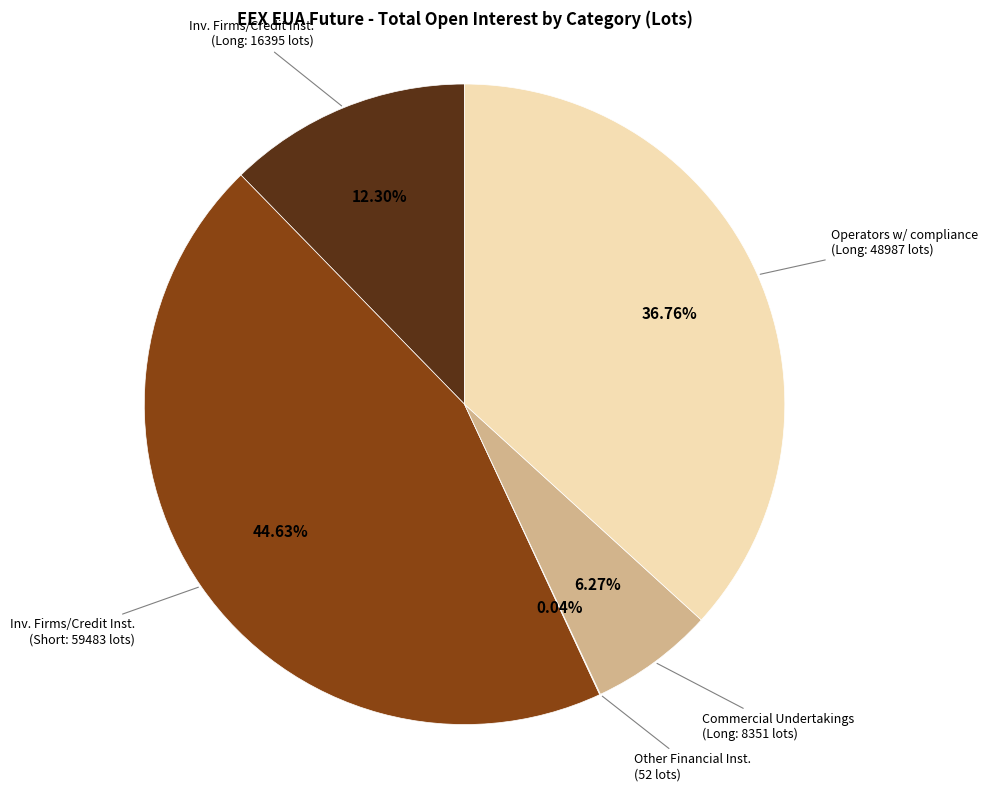

Is there any slice that represents more than half of the pie?

No